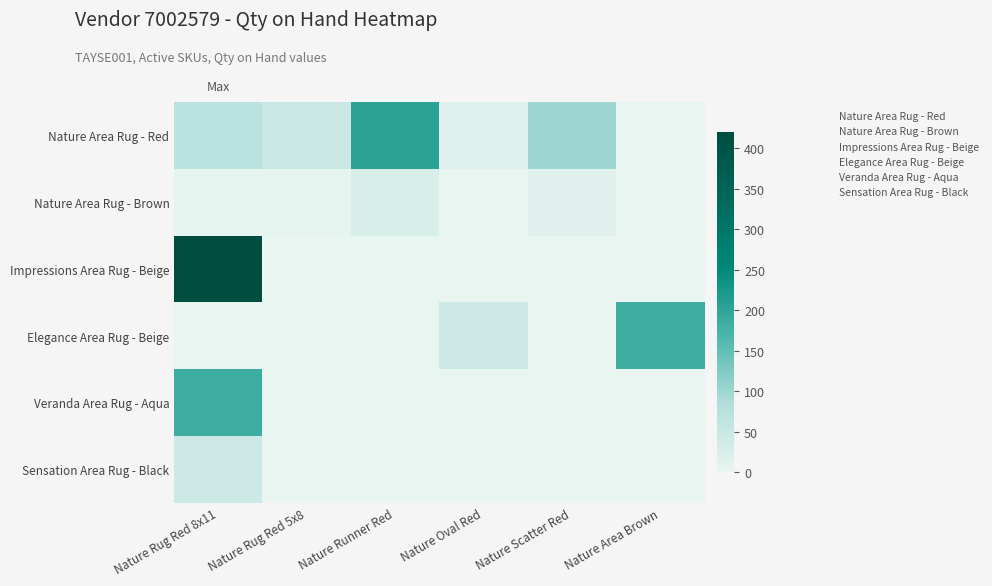

At how many categories does at least one series exceed 144?

3